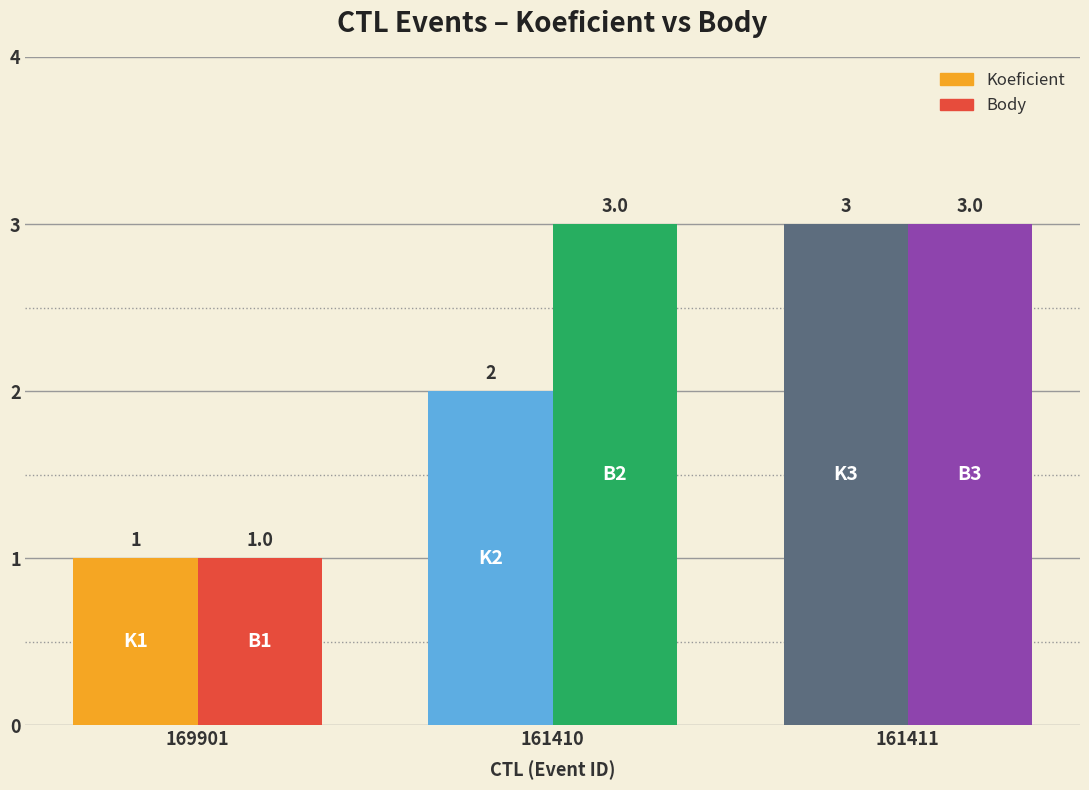

Between 161410 and 161411, which series saw the biggest shift?

Koeficient